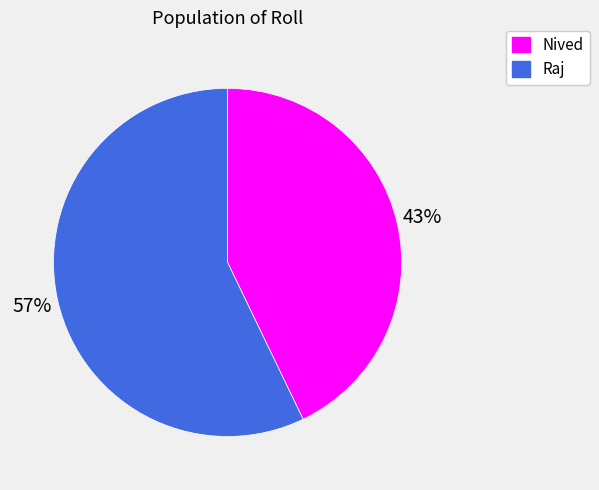

Which has a higher value, Nived or Raj?

Raj